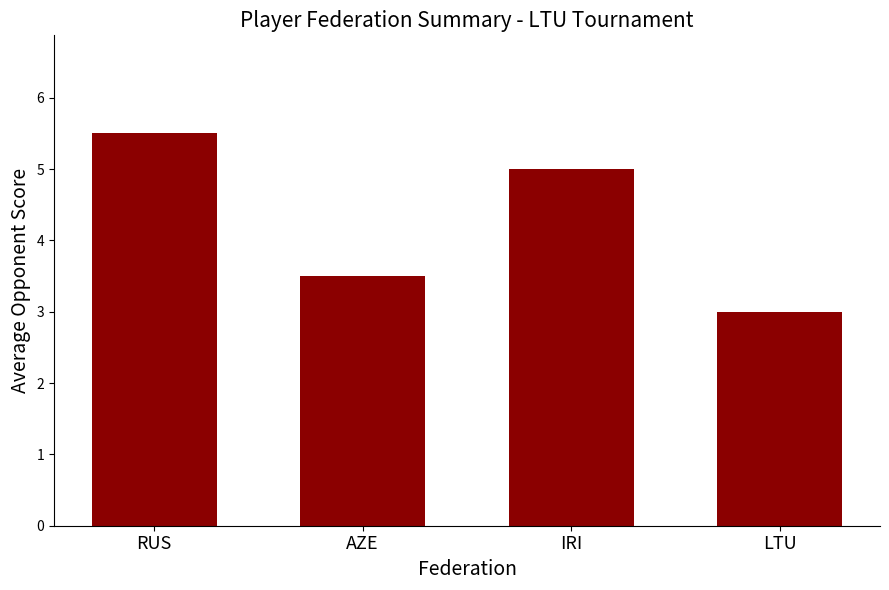

List the labels in order of value, smallest first.

LTU, AZE, IRI, RUS